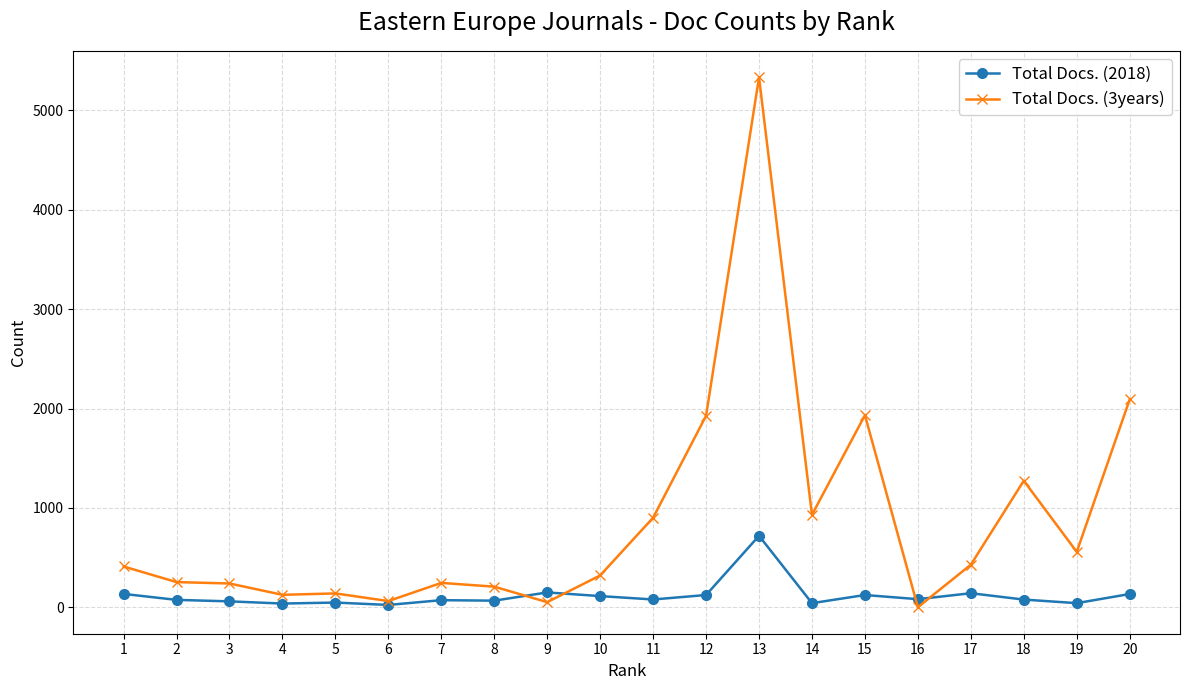

Is the value of Total Docs. (2018) at 15 greater than the value of Total Docs. (3years) at 20?

No